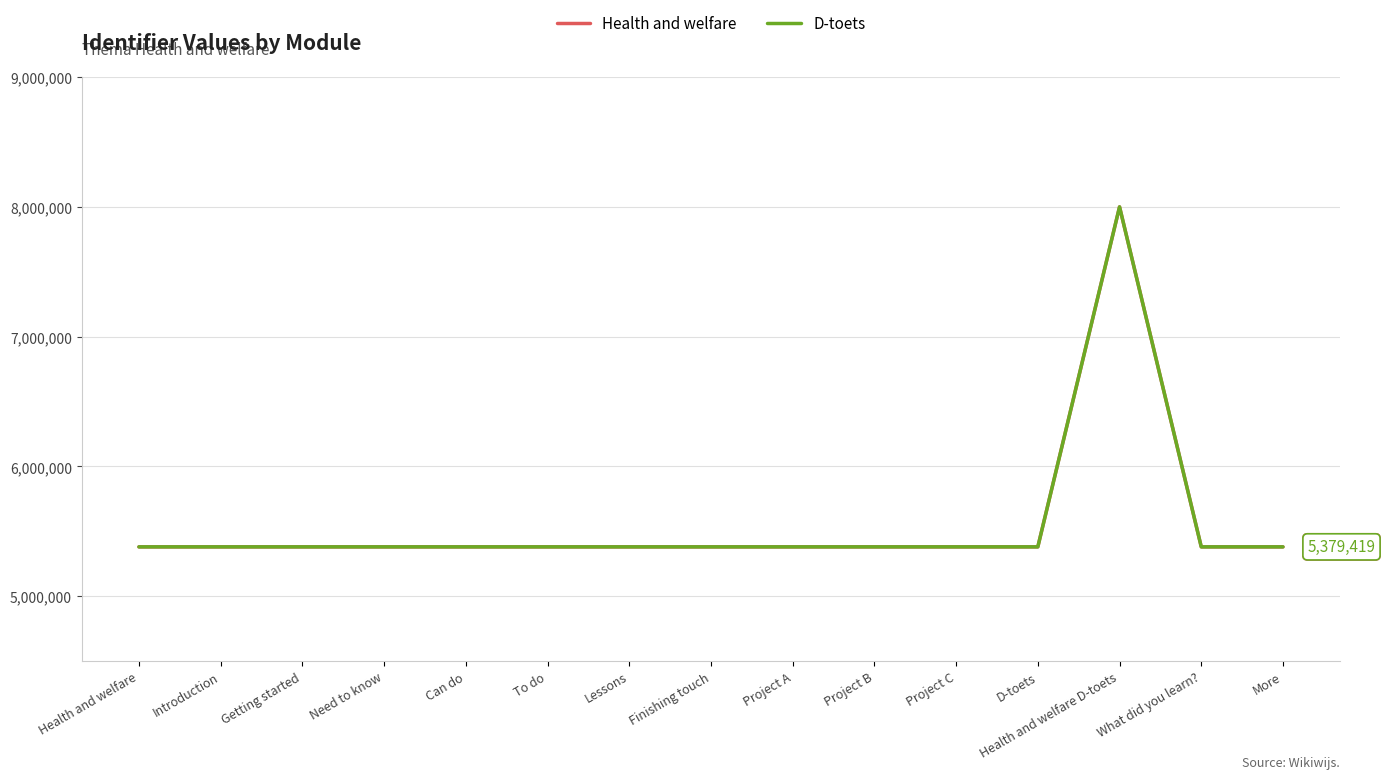

Between Can do and Health and welfare D-toets, which series saw the biggest shift?

Health and welfare